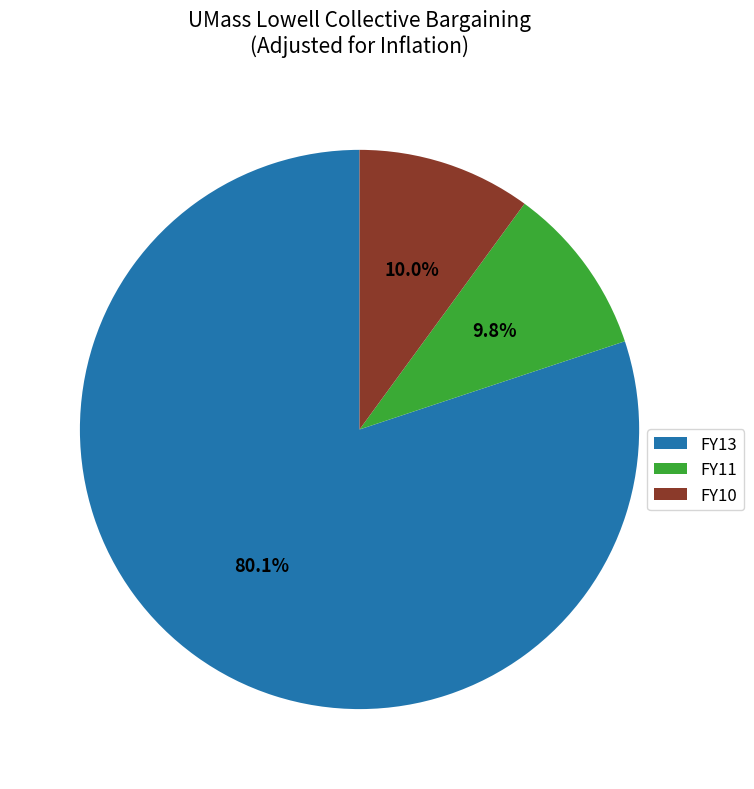

Does FY10 represent more than half of the total?

No